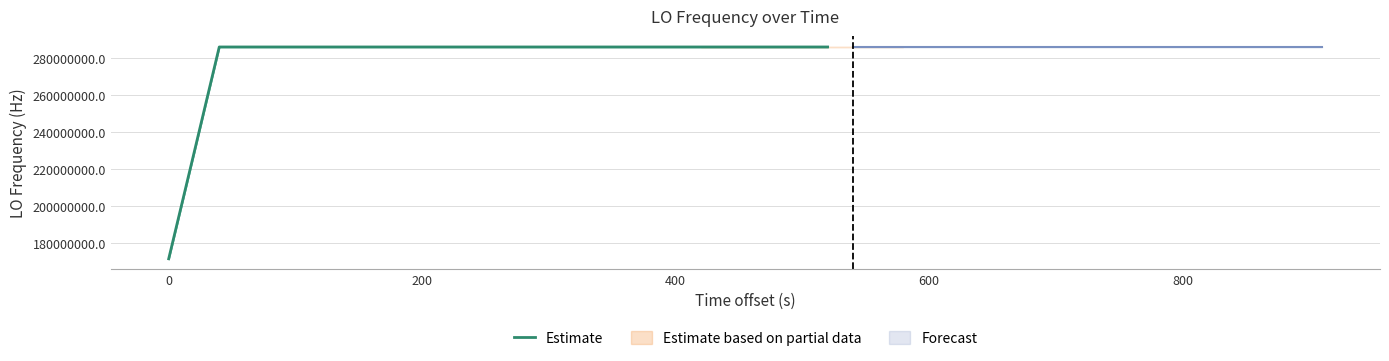

Reading left to right, extract all data points from this chart.

171628200.0	228837600.1	286047000.2	286047000.5	286047000.2	286047000.1	286047000.2	286047000.0	286046999.6	286046999.9	286047000.1	286046999.7	286046999.6	286047000.2	286047000.3	286047000.9	286047001.9	286047001.2	286047000.1	286047000.4	286046999.4	286046998.7	286046999.8	286047000.4	286047000.2	286046999.7	286047000.1	286046999.5	286046999.9	286046999.6